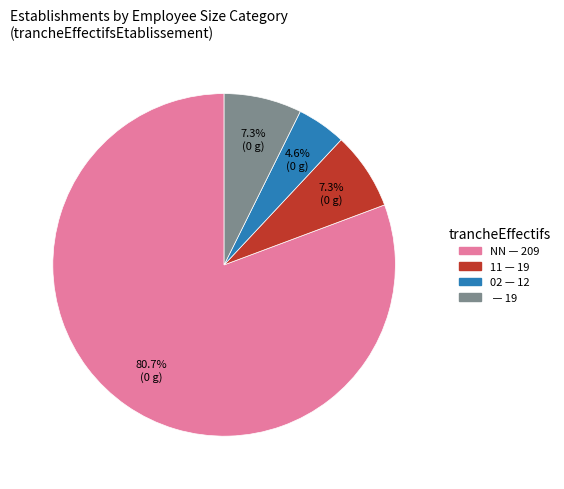

Is there a majority slice in this chart?

Yes